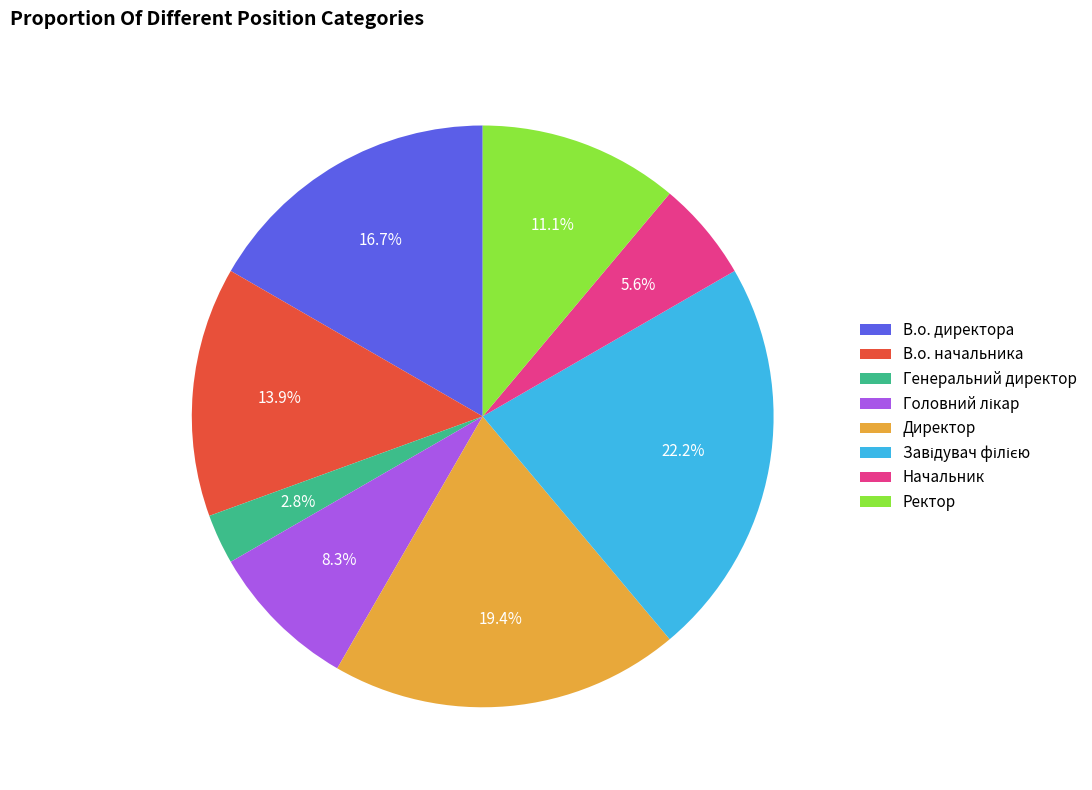

Count the number of slices in the pie.

8